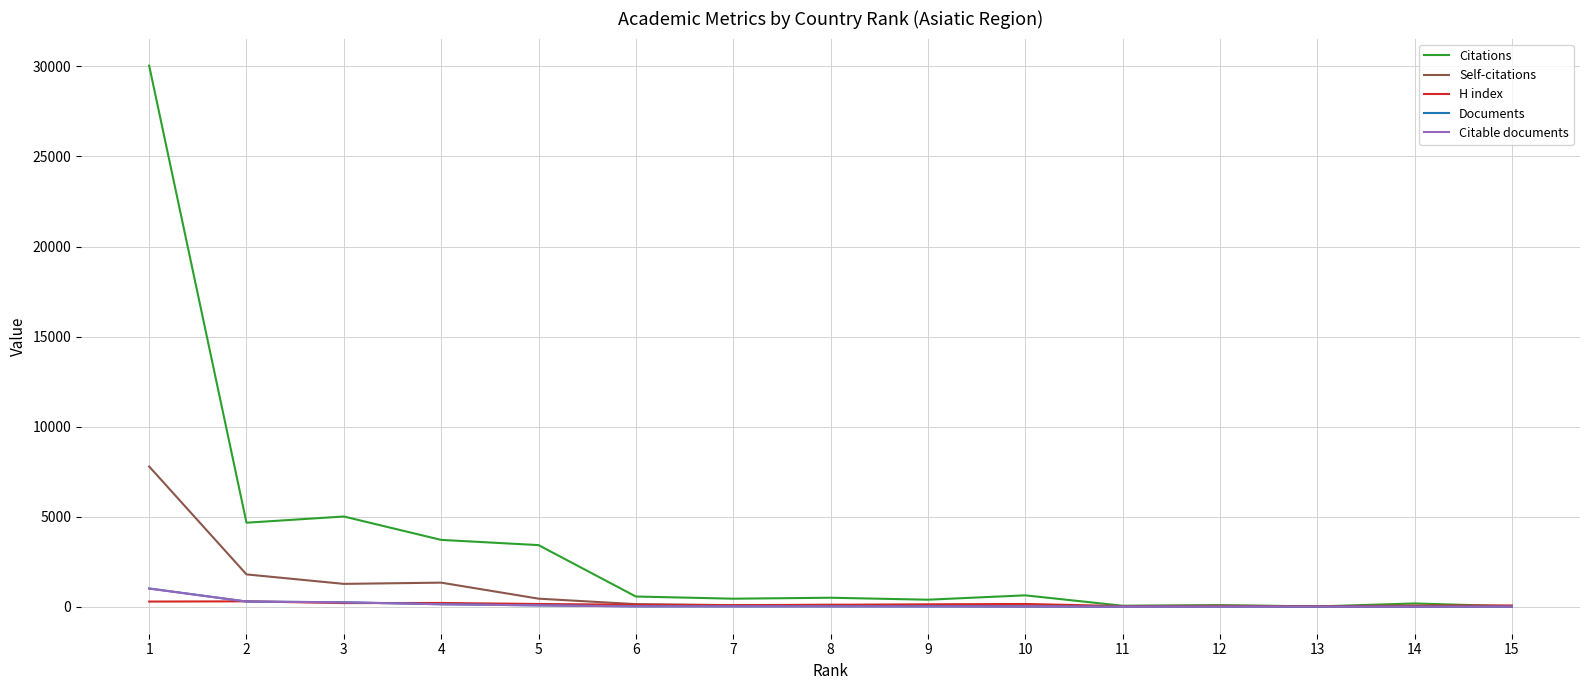

What are all the series names shown in the legend?

Citations, Self-citations, H index, Documents, Citable documents